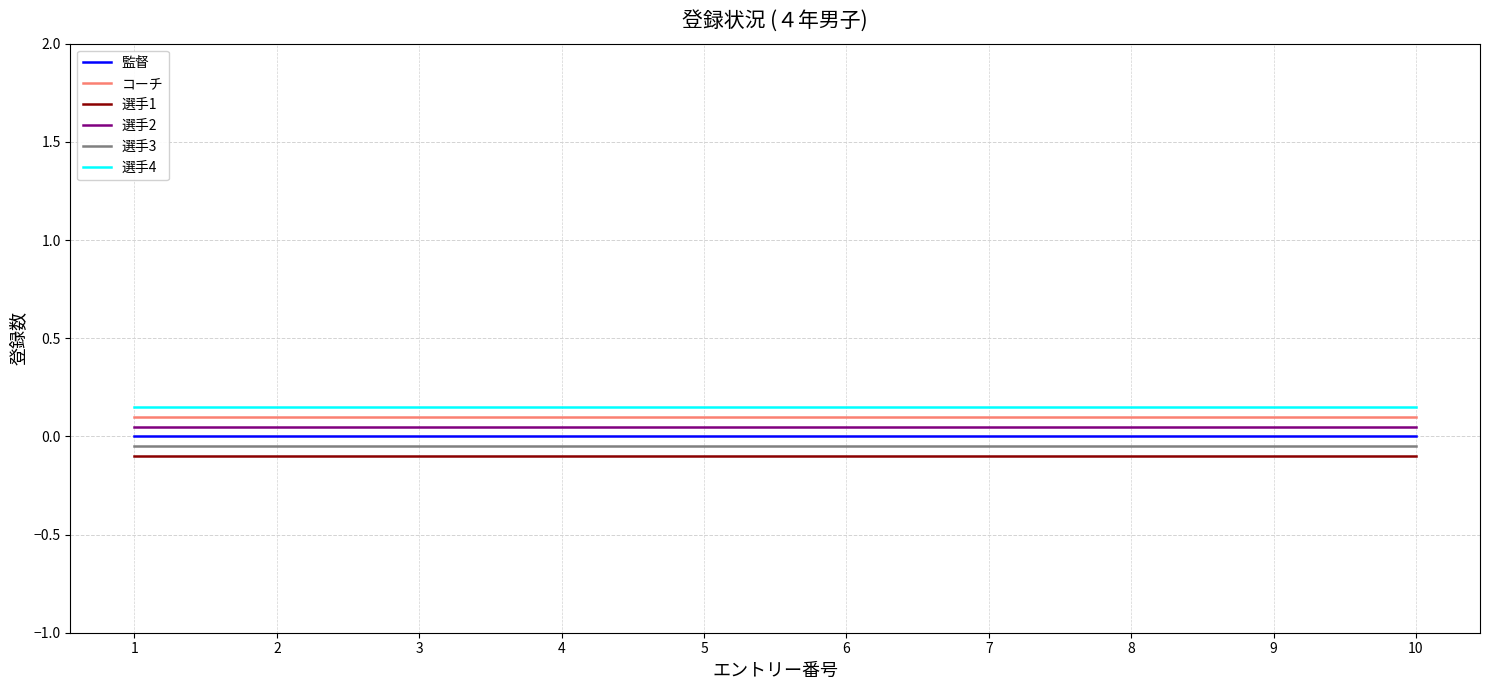

Which series has the largest total across all categories?

選手4